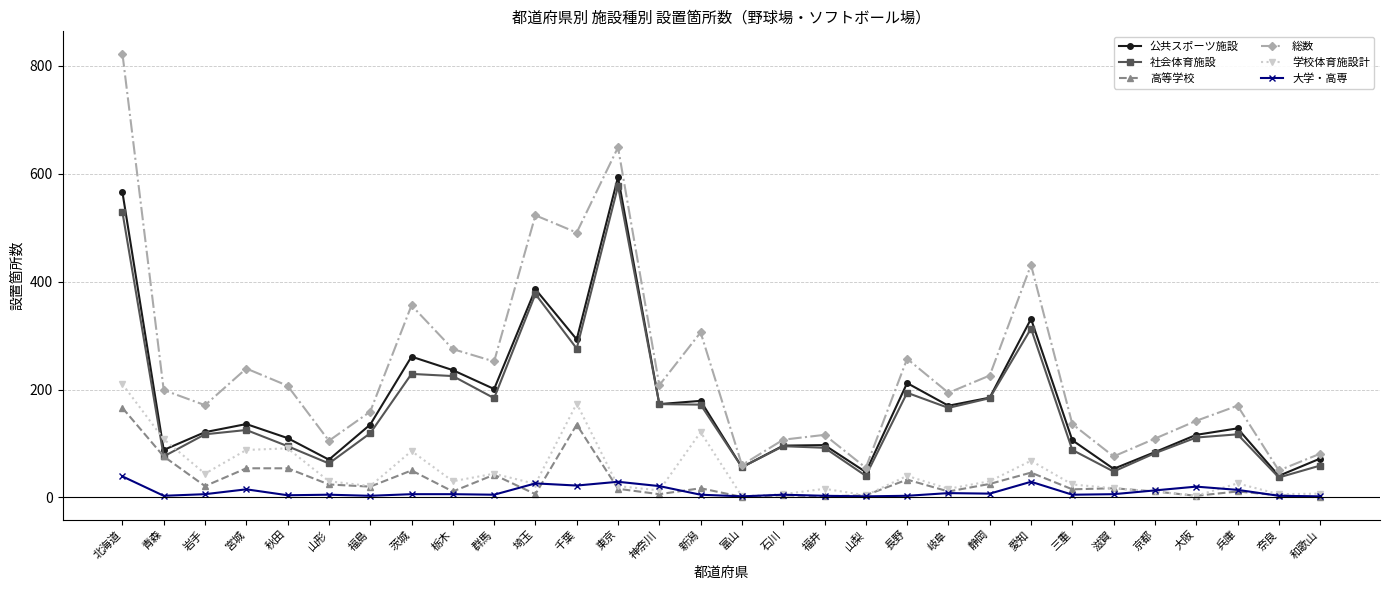

The 公共スポーツ施設 series shows 293 at 千葉. True or false?

True